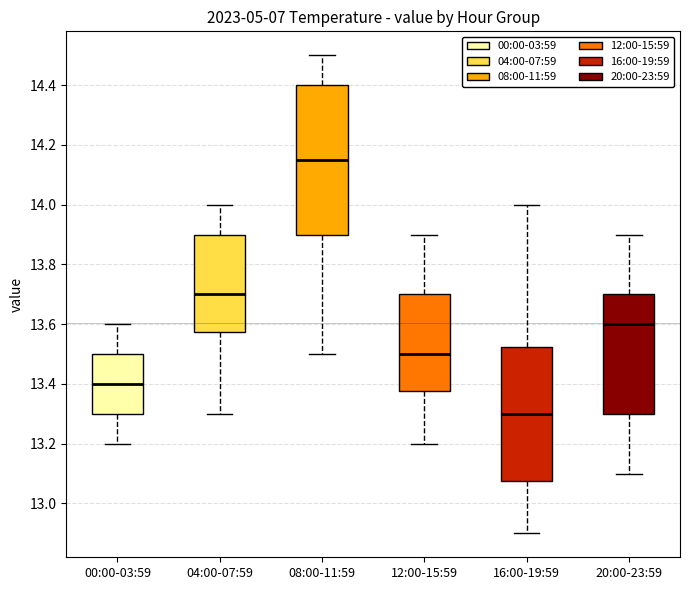

Reading left to right, read every box against the y-axis: the position of its median line, the range the box covers, and the ends of its whiskers. The values are not printed on the chart, so give them approximately, as read against the axis.

00:00-03:59: median 13.40, box 13.30 to 13.50, whiskers 13.20 to 13.60
04:00-07:59: median 13.70, box 13.58 to 13.90, whiskers 13.30 to 14.00
08:00-11:59: median 14.16, box 13.90 to 14.40, whiskers 13.50 to 14.50
12:00-15:59: median 13.50, box 13.38 to 13.70, whiskers 13.20 to 13.90
16:00-19:59: median 13.30, box 13.08 to 13.52, whiskers 12.90 to 14.00
20:00-23:59: median 13.60, box 13.30 to 13.70, whiskers 13.10 to 13.90